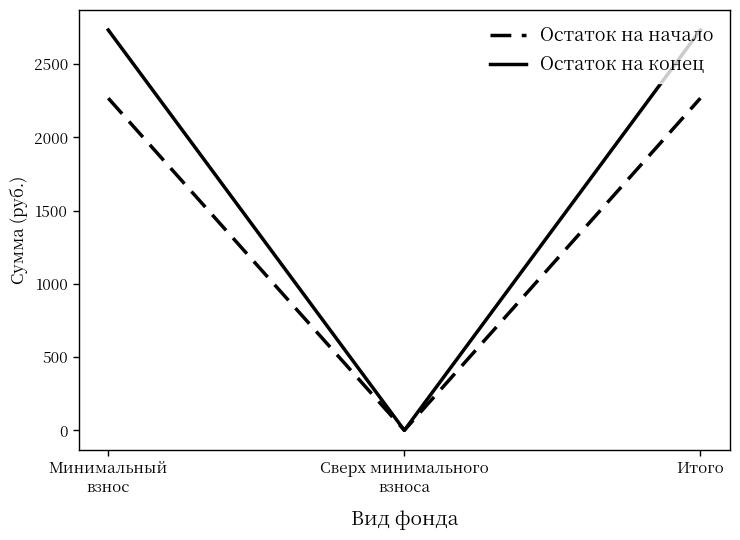

Which series has the largest range (max minus min)?

Остаток на конец